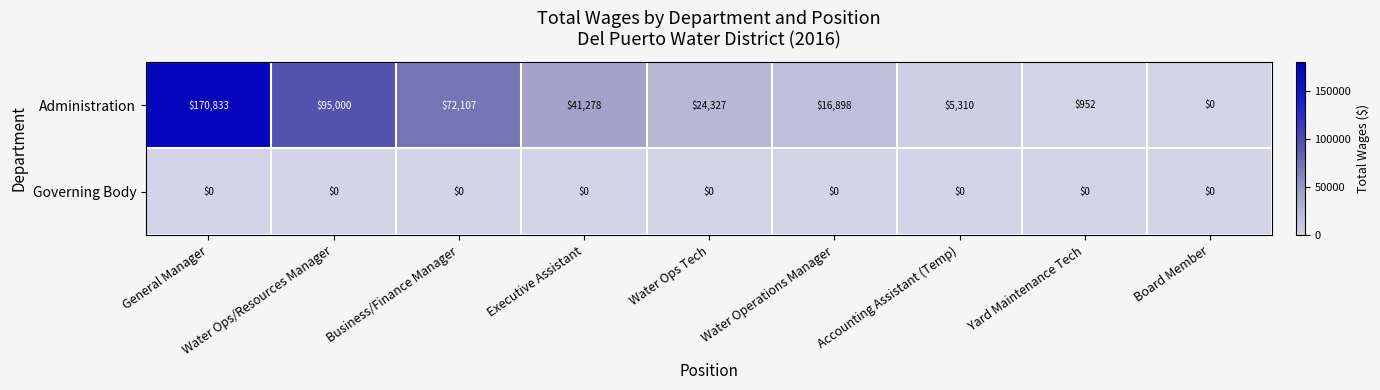

At Executive Assistant, list the series in order from largest to smallest.

Administration, Governing Body